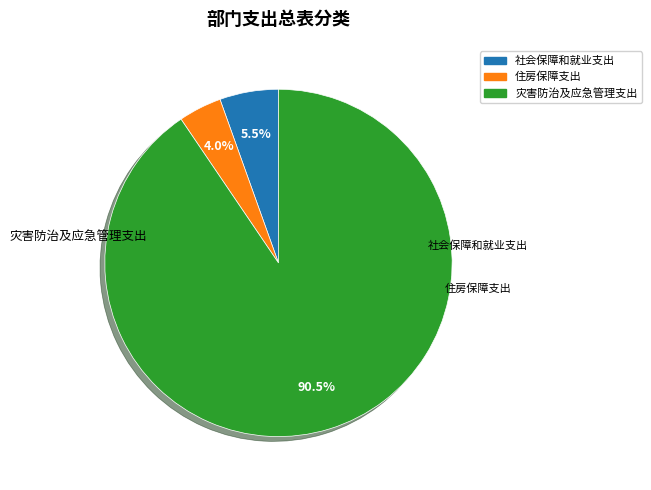

How many slices are in this pie chart?

3